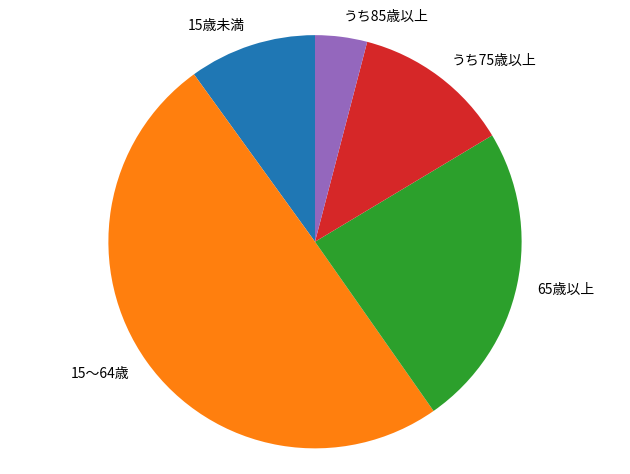

Between 65歳以上 and 15歳未満, which is larger?

65歳以上